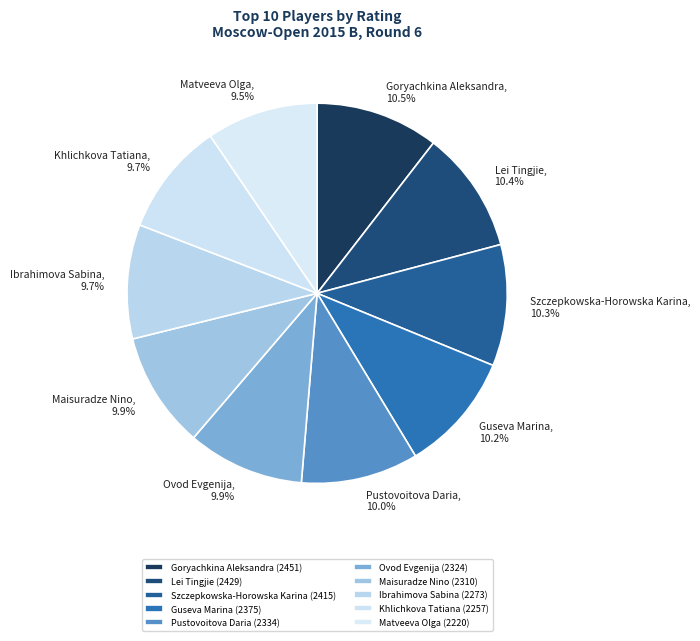

Which has a higher value, Goryachkina Aleksandra or Ibrahimova Sabina?

Goryachkina Aleksandra